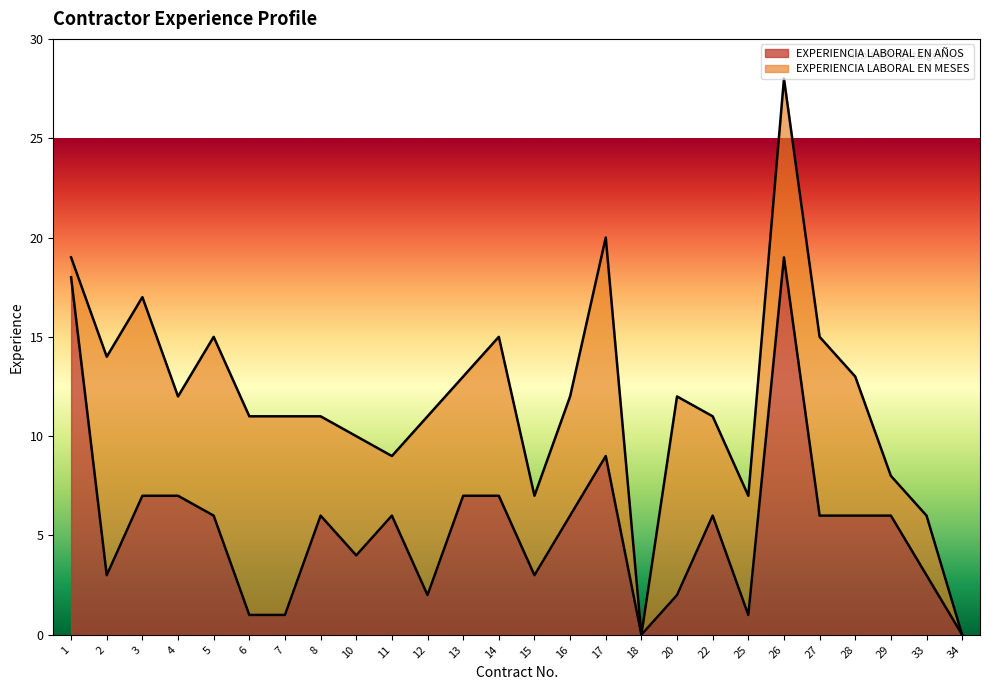

List the labels in order of value, smallest first.

18, 34, 6, 7, 25, 12, 20, 2, 15, 33, 10, 5, 8, 11, 16, 22, 27, 28, 29, 3, 4, 13, 14, 17, 1, 26